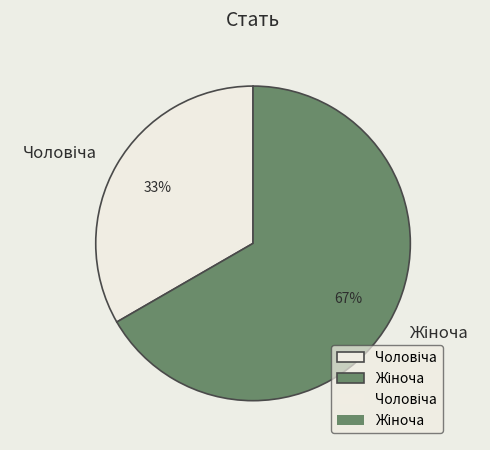

Is there a majority slice in this chart?

Yes